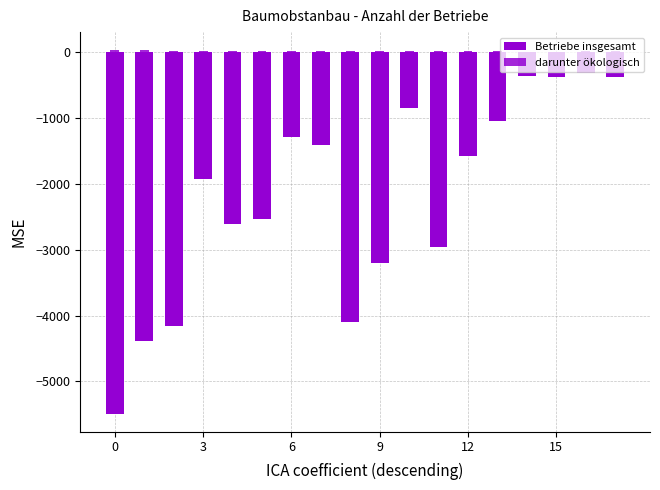

True or false: Betriebe insgesamt has a value of -541.8 at 17.

False